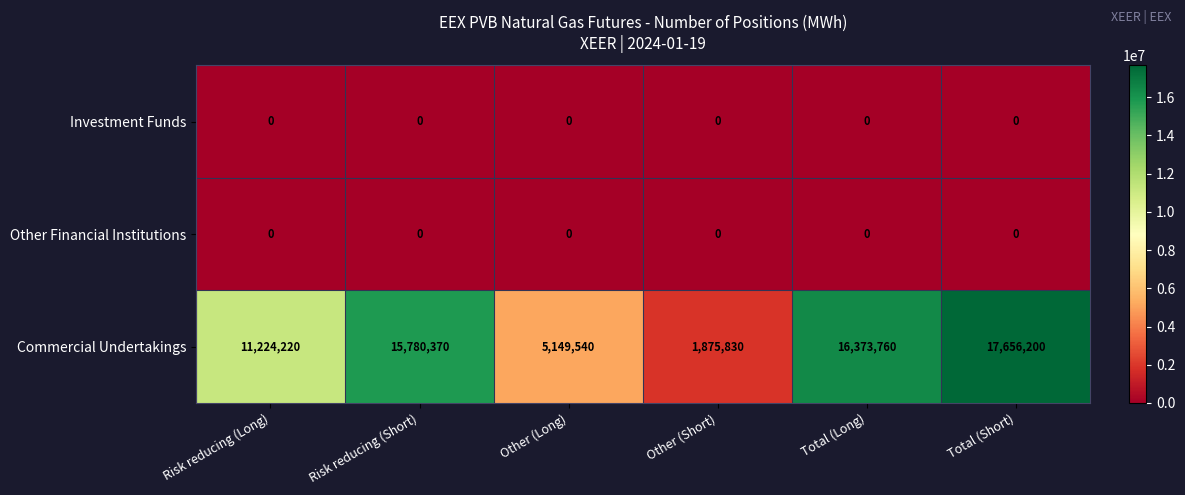

At which category is the sum across all series the highest?

Total (Short)